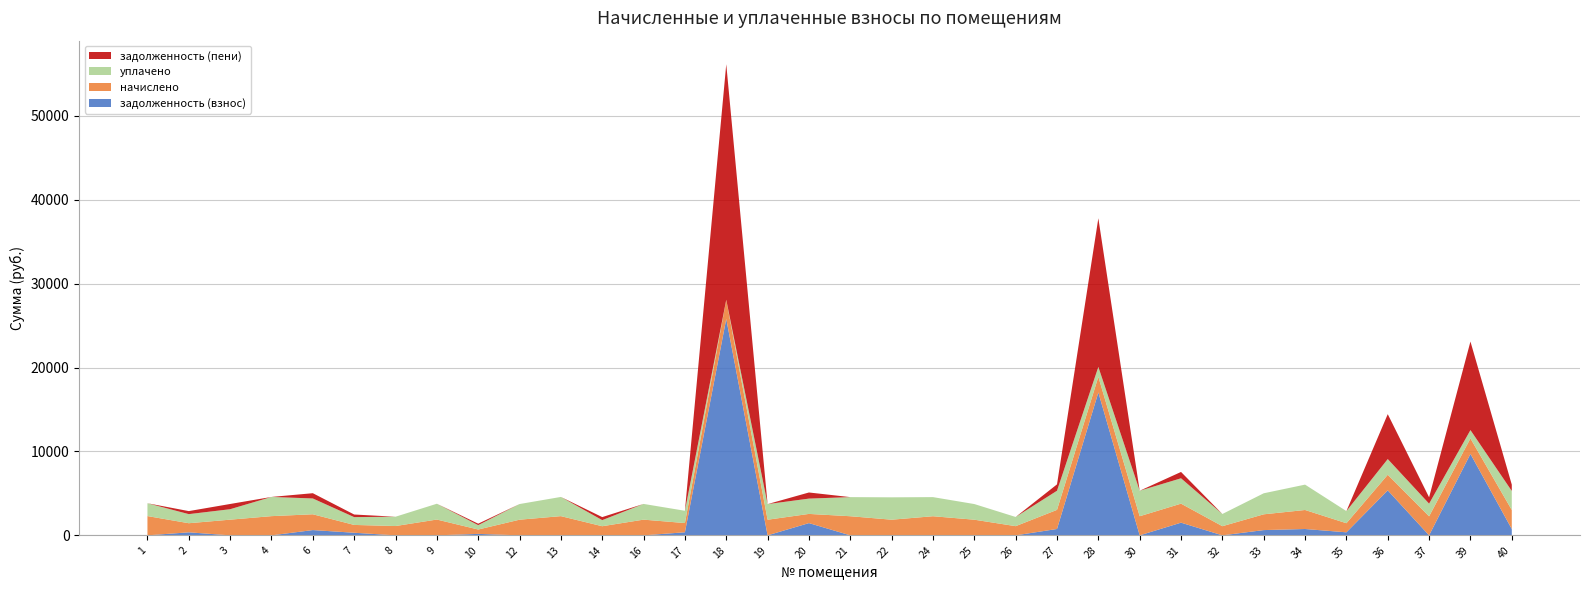

Reading left to right, extract all data points from this chart.

задолженность (взнос): 1=0.0	2=361.3	3=0.0	4=0.0	6=628.0	7=310.4	8=0.0	9=0.0	10=173.9	12=0.0	13=0.0	14=0.0	16=0.0	17=366.2	18=25801.3	19=0.0	20=1460.0	21=0.0	22=0.0	24=0.0	25=0.0	26=0.0	27=759.5	28=17036.2	30=0.0	31=1511.7	32=0.0	33=626.8	34=755.8	35=361.3	36=5362.0	37=0.0	39=9706.1	40=755.8
начислено: 1=2297.0	2=1084.0	3=1869.3	4=2289.6	6=1884.1	7=931.4	8=1109.8	9=1884.1	10=521.7	12=1865.6	13=2289.6	14=1087.7	16=1873.0	17=1098.7	18=2282.2	19=1862.0	20=1095.0	21=2278.6	22=1865.6	24=2278.6	25=1865.6	26=1095.0	27=2278.6	28=1865.6	30=2278.6	31=2267.5	32=1091.3	33=1880.4	34=2267.5	35=1084.0	36=1862.0	37=2267.5	39=1847.2	40=2267.5
уплачено: 1=1531.4	2=1084.0	3=1246.2	4=2289.6	6=1884.1	7=931.4	8=1109.8	9=1884.1	10=521.7	12=1865.6	13=2289.6	14=725.1	16=1873.0	17=1465.0	18=0.0	19=1862.0	20=1825.0	21=2278.6	22=2666.9	24=2278.6	25=1865.6	26=1095.0	27=2278.6	28=1178.1	30=3038.1	31=3023.4	32=1455.1	33=2507.2	34=3023.4	35=1445.3	36=1870.0	37=1511.7	39=994.6	40=2267.5
задолженность (пени): 1=0.0	2=361.3	3=623.1	4=0.0	6=628.0	7=310.4	8=0.0	9=0.0	10=173.9	12=0.0	13=0.0	14=362.6	16=0.0	17=0.0	18=28083.5	19=0.0	20=730.0	21=0.0	22=0.0	24=0.0	25=0.0	26=0.0	27=759.5	28=17723.7	30=0.0	31=755.8	32=0.0	33=0.0	34=0.0	35=0.0	36=5354.0	37=755.8	39=10558.7	40=755.8